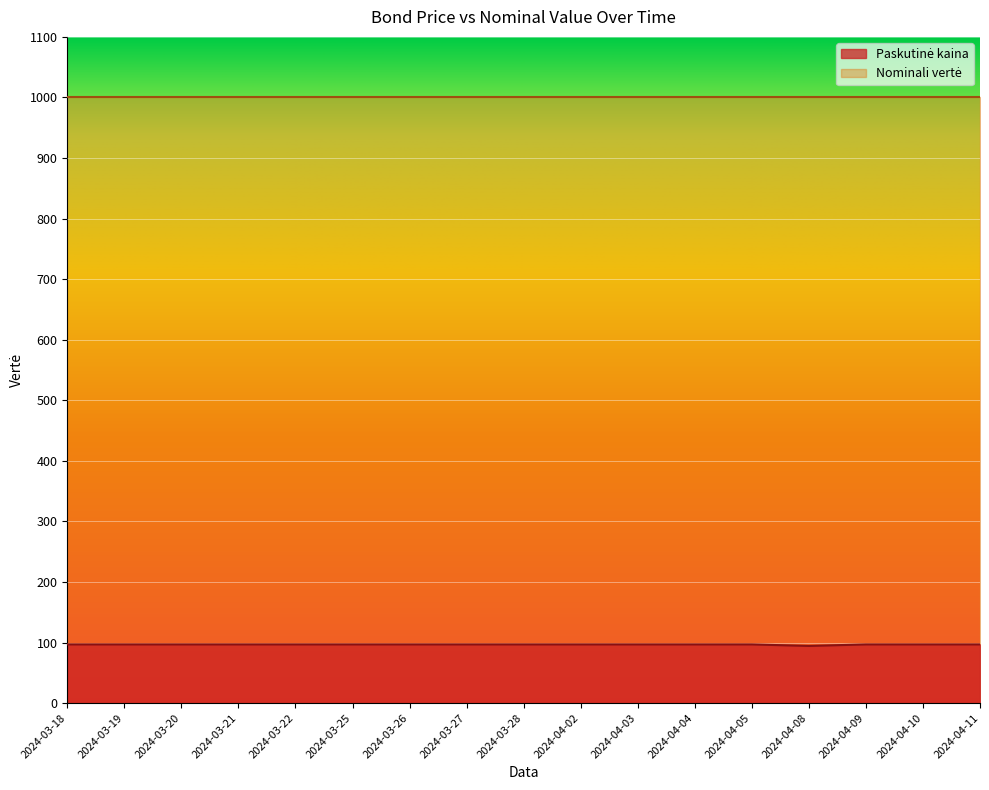

List the labels in order of value, smallest first.

2024-04-08, 2024-03-18, 2024-03-19, 2024-03-20, 2024-03-21, 2024-03-22, 2024-03-25, 2024-03-26, 2024-03-27, 2024-03-28, 2024-04-02, 2024-04-03, 2024-04-04, 2024-04-05, 2024-04-09, 2024-04-10, 2024-04-11